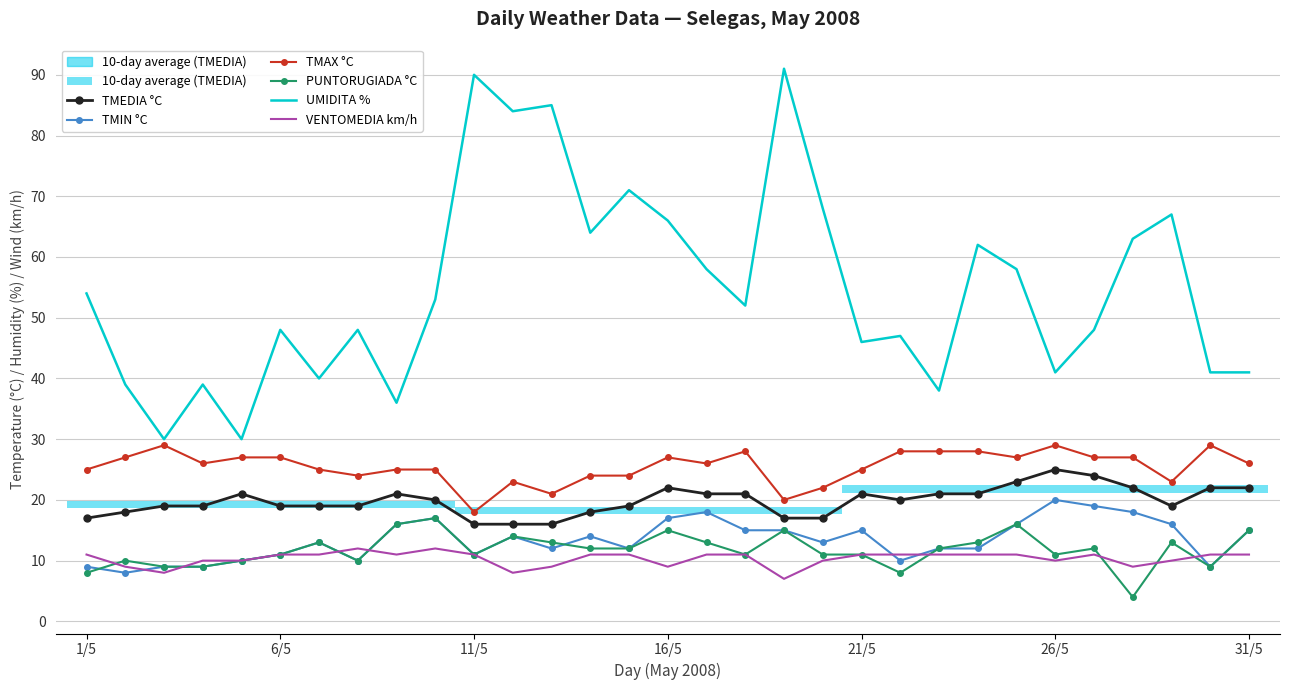

In UMIDITA %, how many points are lower than both neighbors (excluding endpoints)?

10